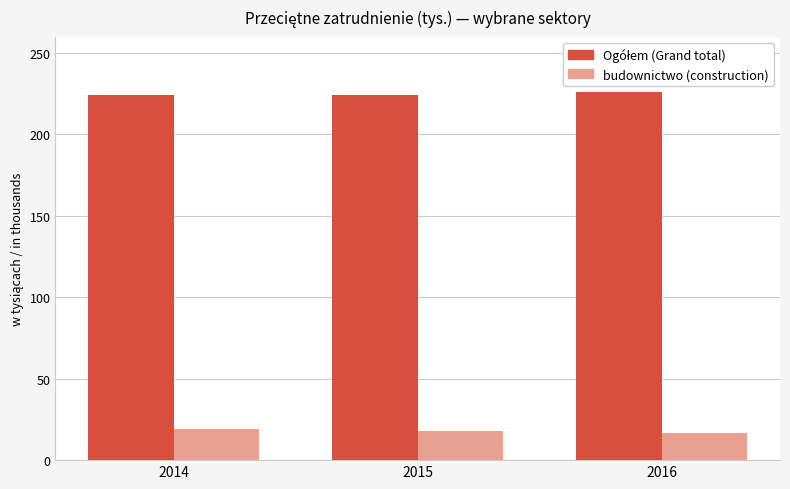

What is the smallest value displayed?

16.5